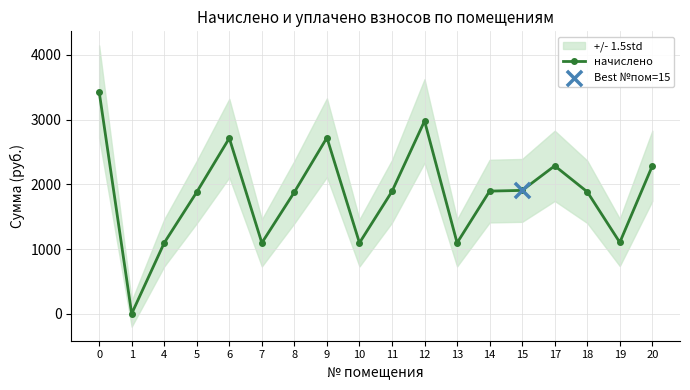

Approximately how many times larger is the value at 10 compared to 12?

0.4